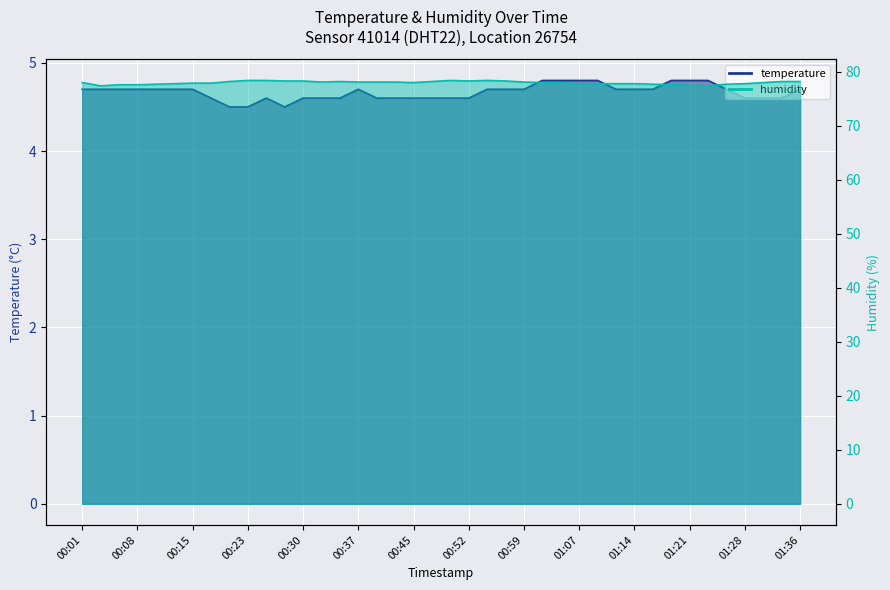

What is the total value across all series at 01:26?

82.4